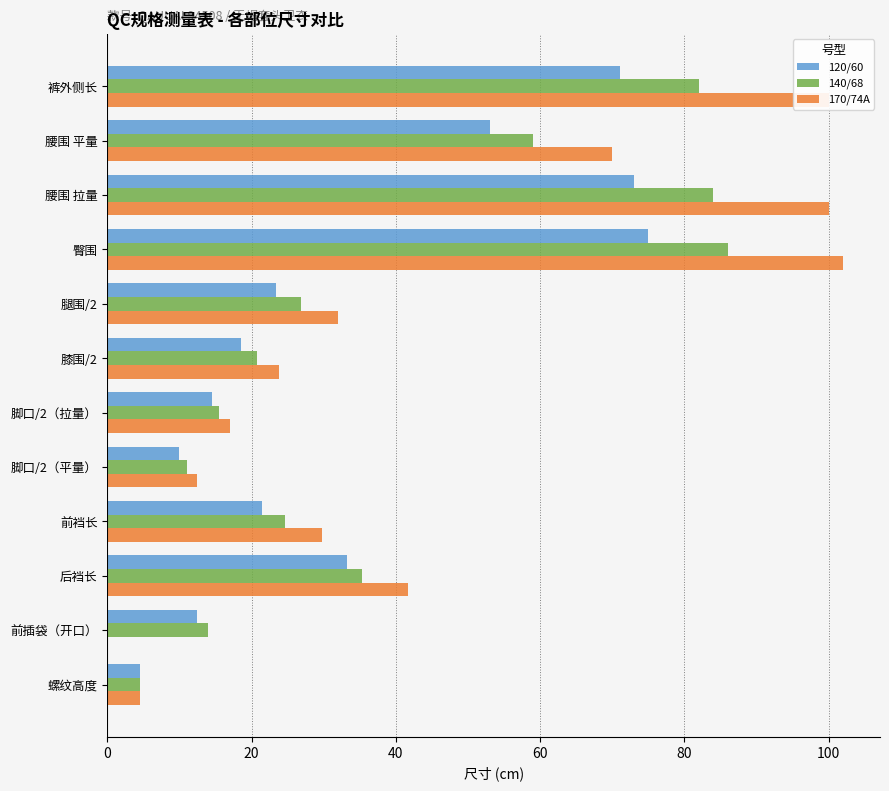

True or false: 170/74A has a value of 41.8 at 后裆长.

True